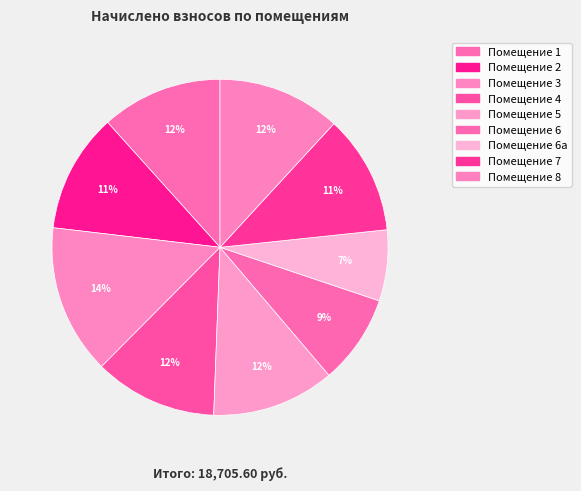

How many slices are in this pie chart?

9